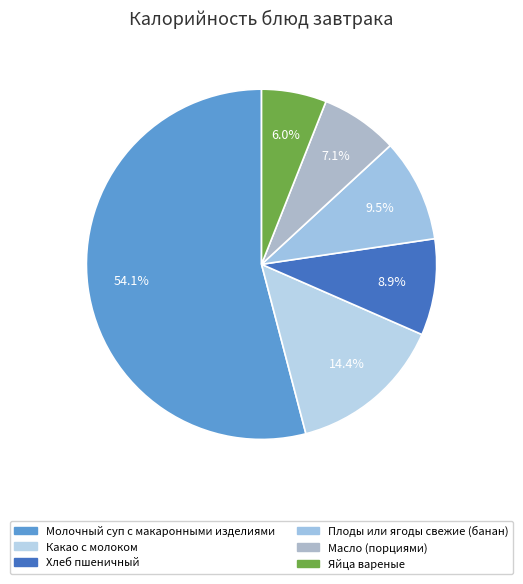

Is it true that Масло (порциями) is 7% of the pie?

True